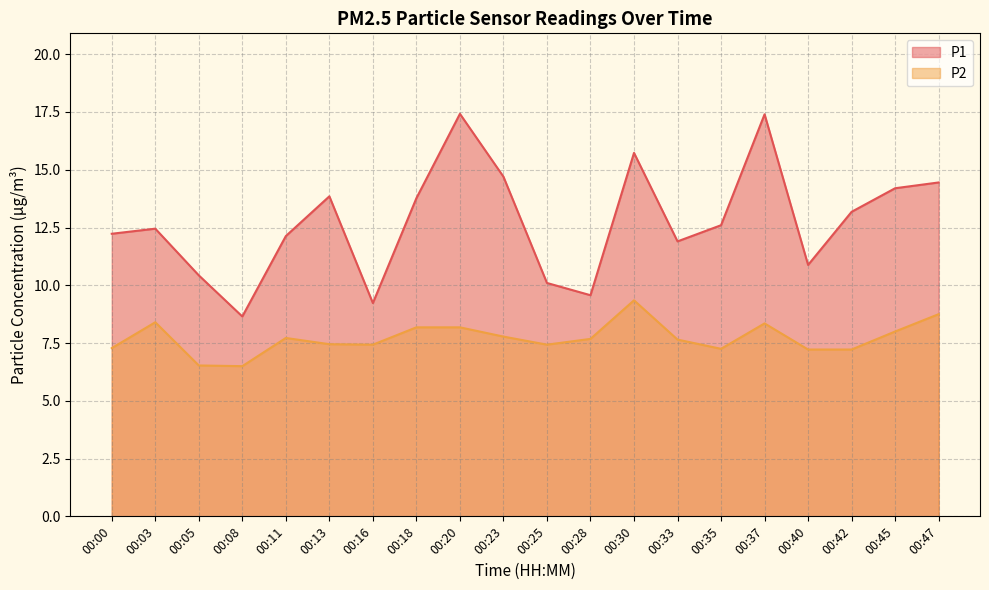

Does the chart display data point markers on the line(s)?

No